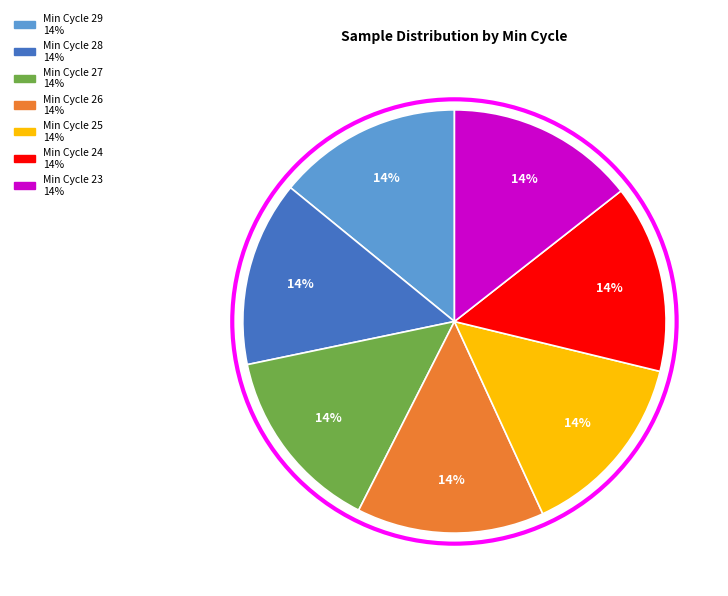

To the nearest percent, what is the average slice percentage?

14%